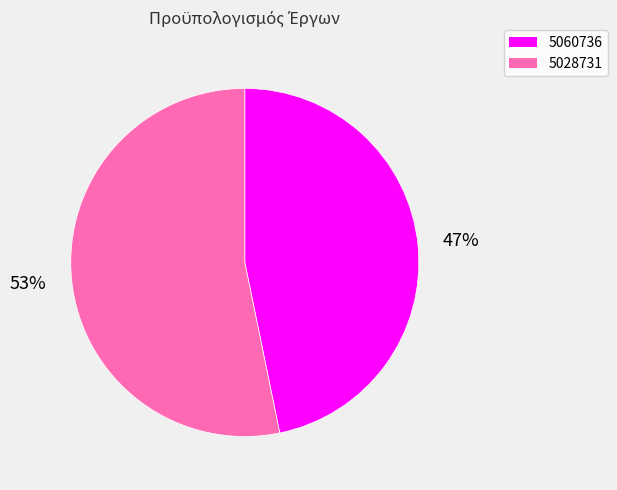

Is it true that 5028731 is 53% of the pie?

True